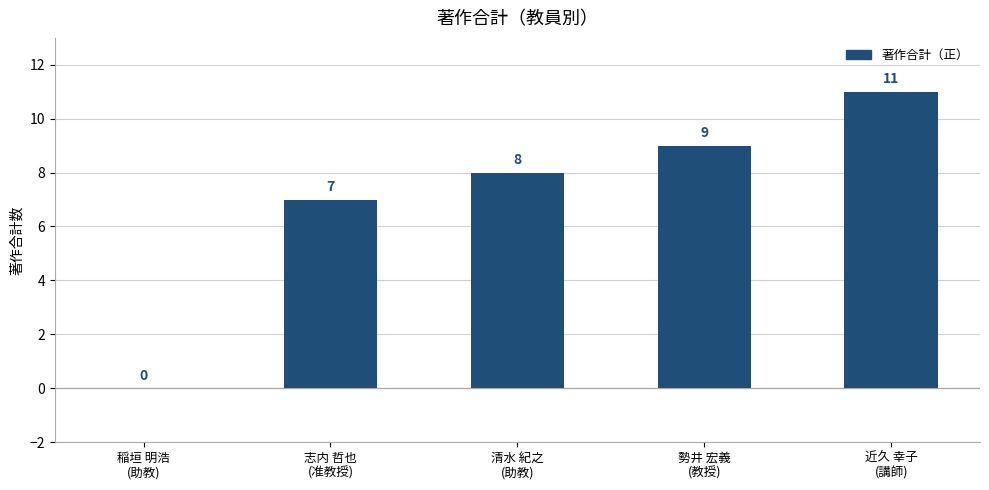

At which category does the chart reach its peak across all series?

近久 幸子
(講師)